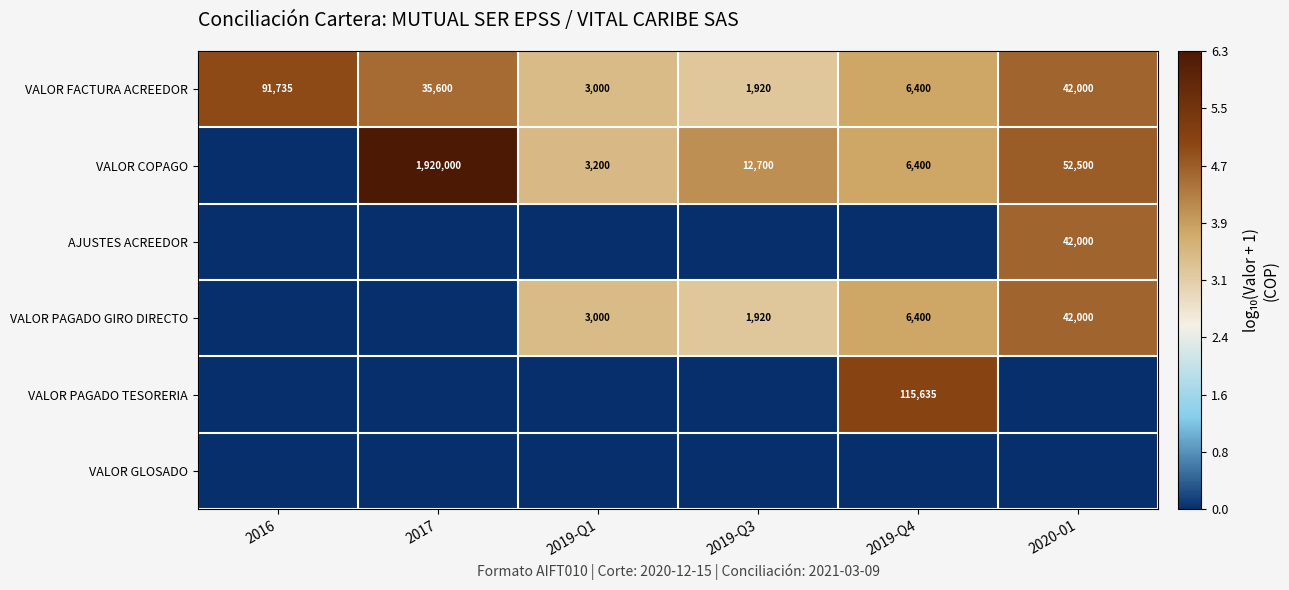

The VALOR COPAGO series shows 52500 at 2020-01. True or false?

True